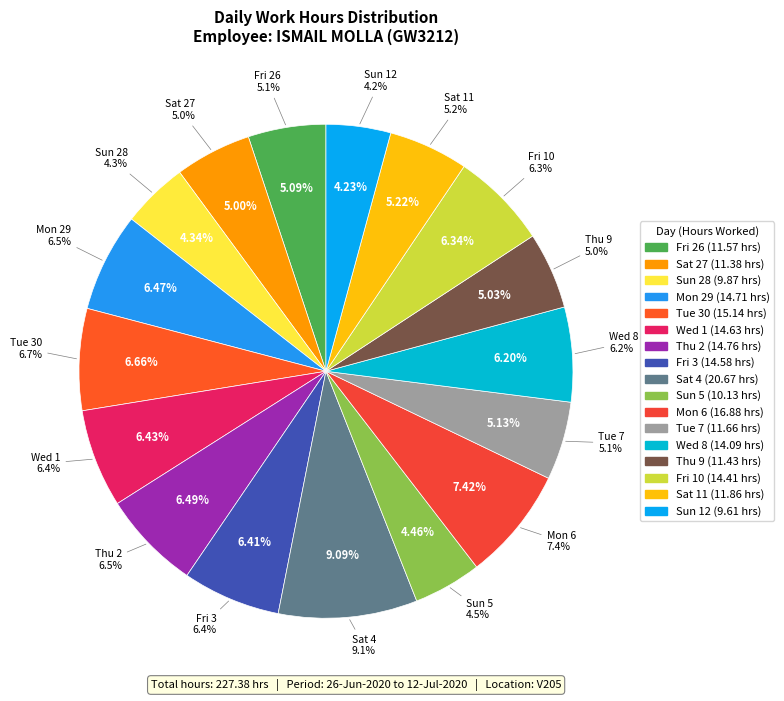

What portion of the pie excludes Thu 2?

93.5%